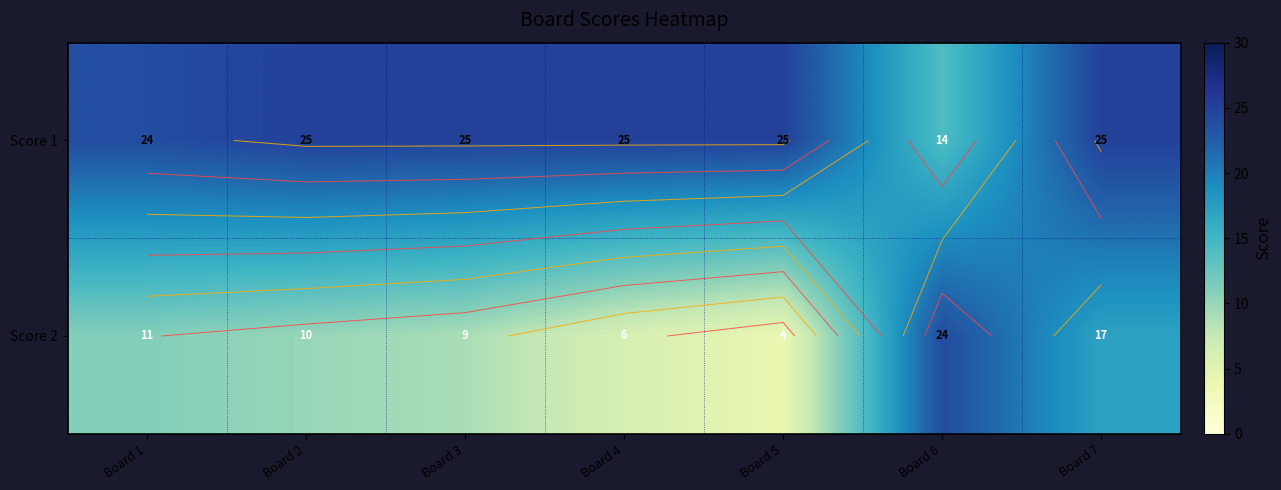

At how many categories does at least one series exceed 16?

7